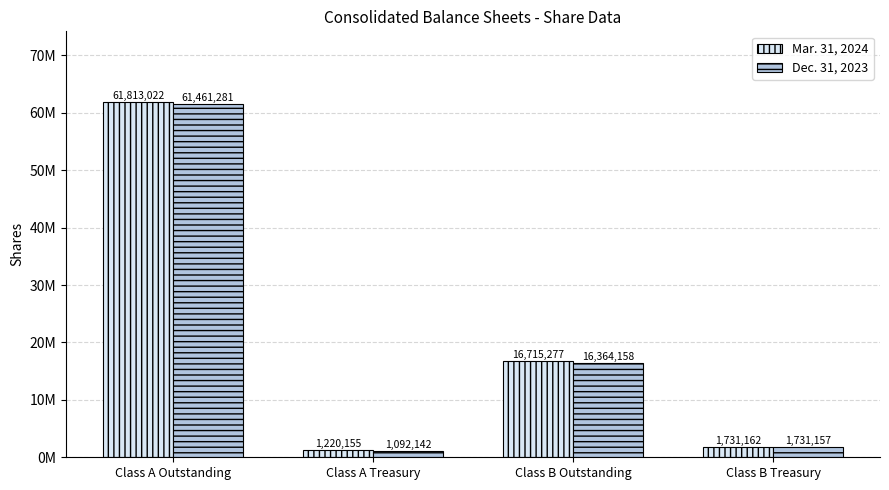

Rank the categories by Mar. 31, 2024 value from lowest to highest.

Class A Treasury, Class B Treasury, Class B Outstanding, Class A Outstanding